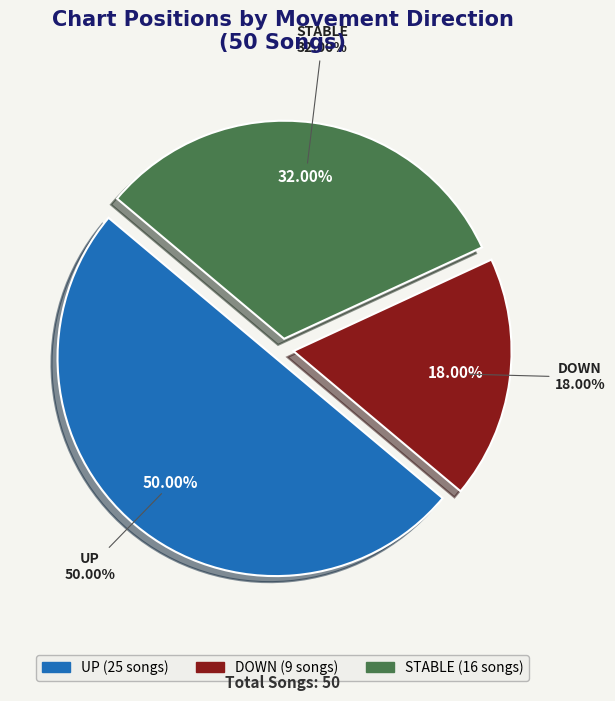

The - slice represents 32% of the pie. True or false?

True